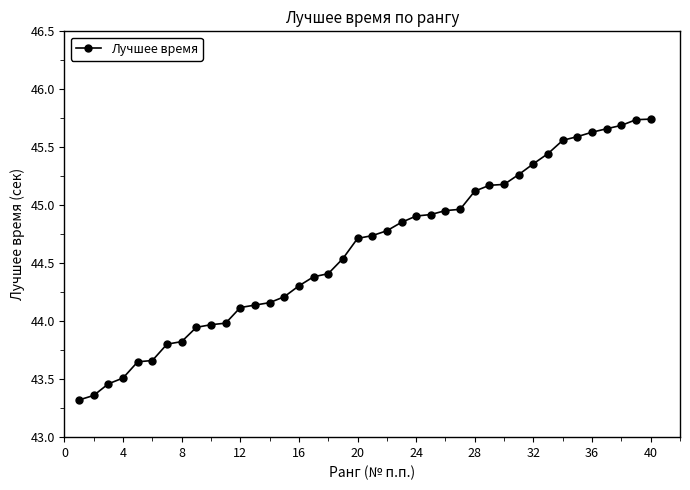

How many data points are above 44?

29